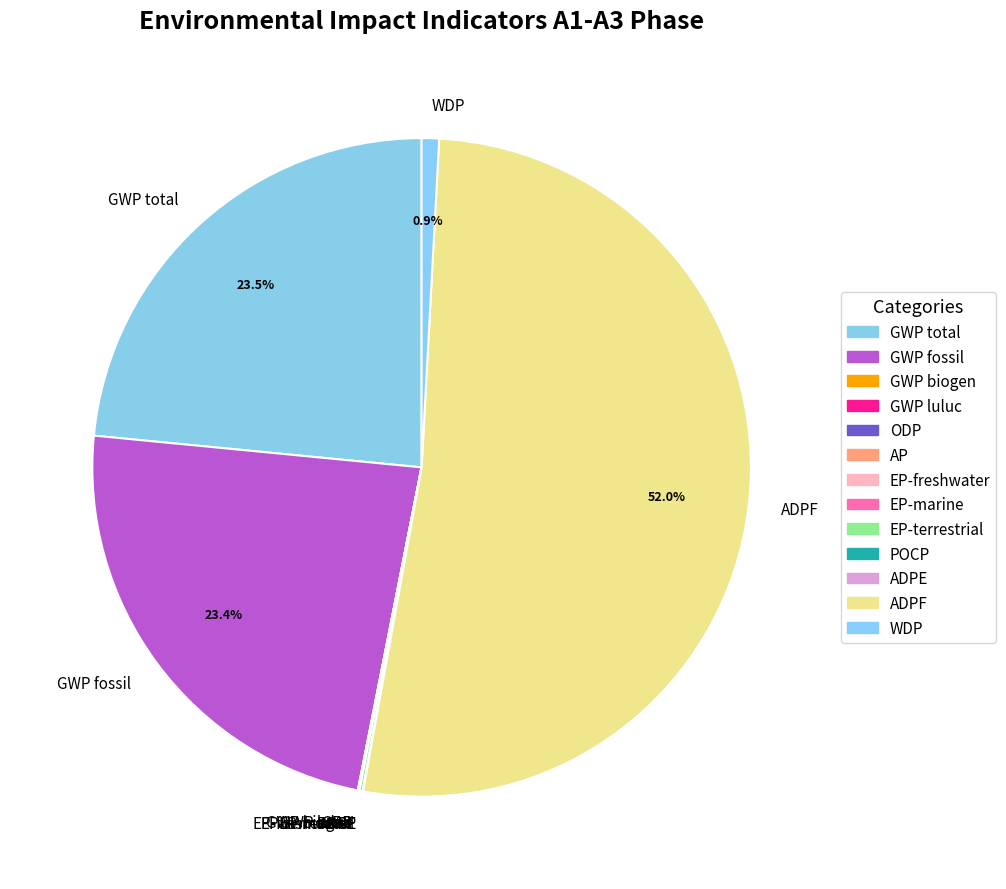

Which slice represents more than half of the pie?

ADPF